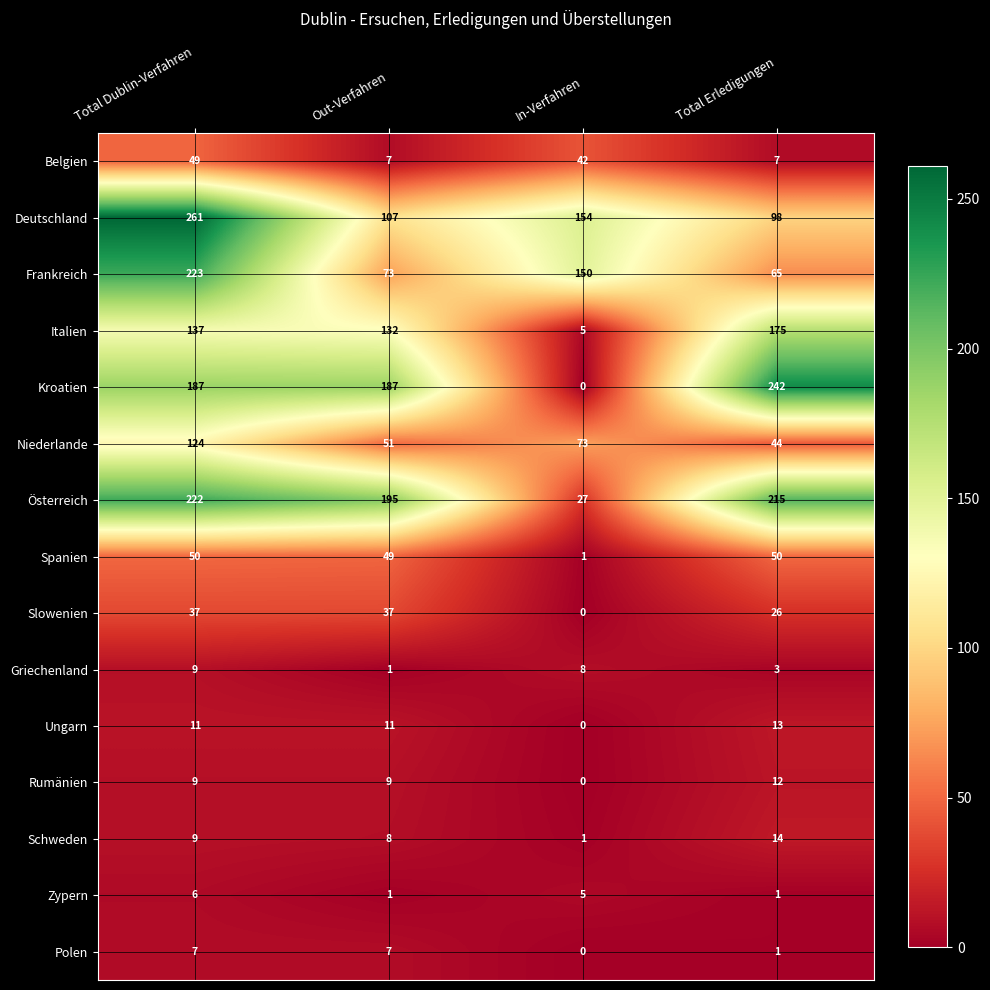

What is the greatest value displayed?

261